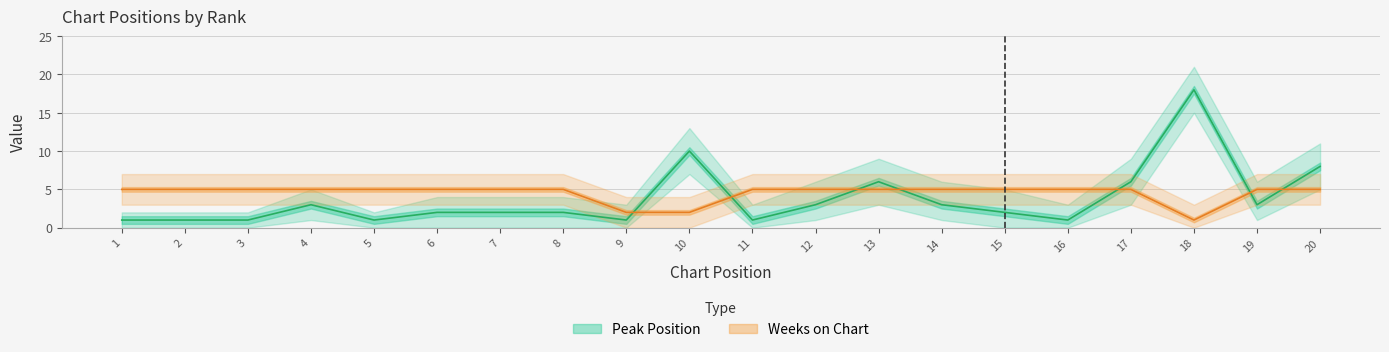

What is the difference between the maximum and minimum values in the Weeks on Chart series?

4